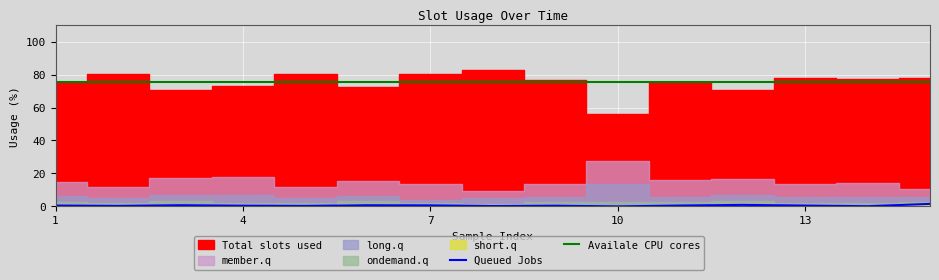

What is the sum of the long.q values at 3 and 9?

12.6